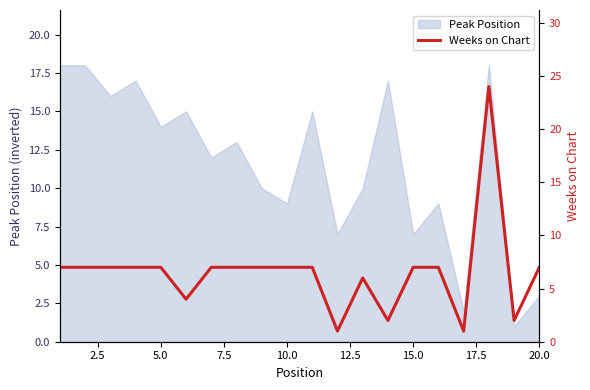

True or false: Peak Position has a value of 14 at 10.0.

False